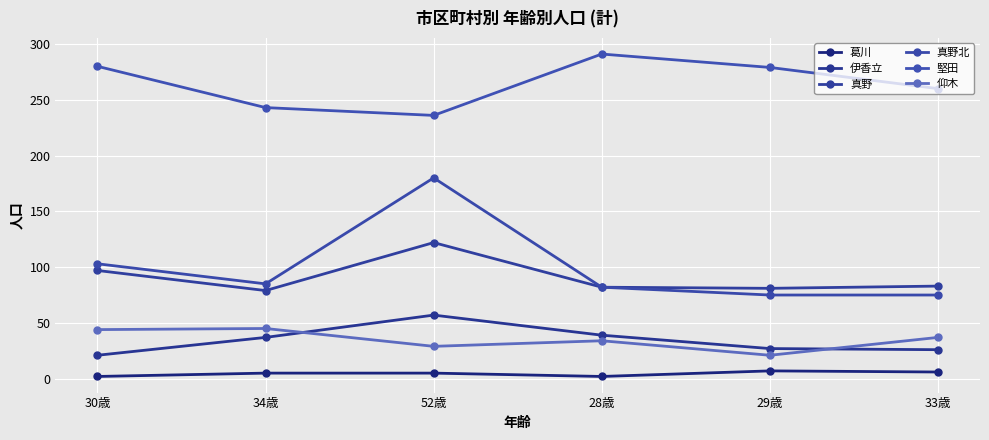

Reading left to right, transcribe all the data shown in this chart.

葛川: 2	5	5	2	7	6
伊香立: 21	37	57	39	27	26
真野: 97	79	122	82	81	83
真野北: 103	85	180	82	75	75
堅田: 280	243	236	291	279	260
仰木: 44	45	29	34	21	37